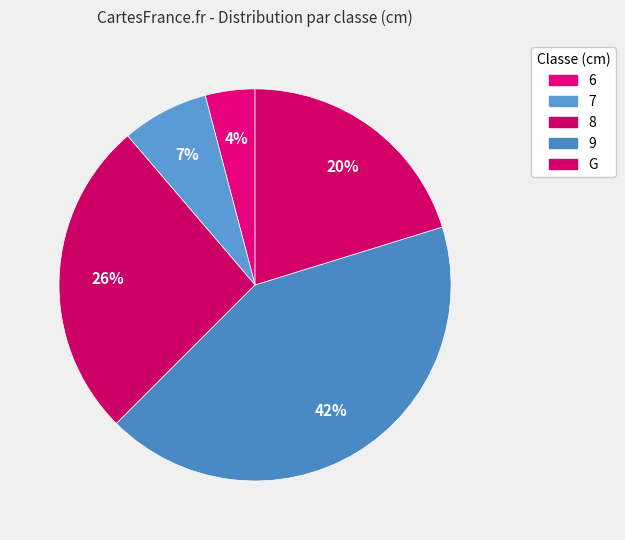

Which slice is the smallest?

6